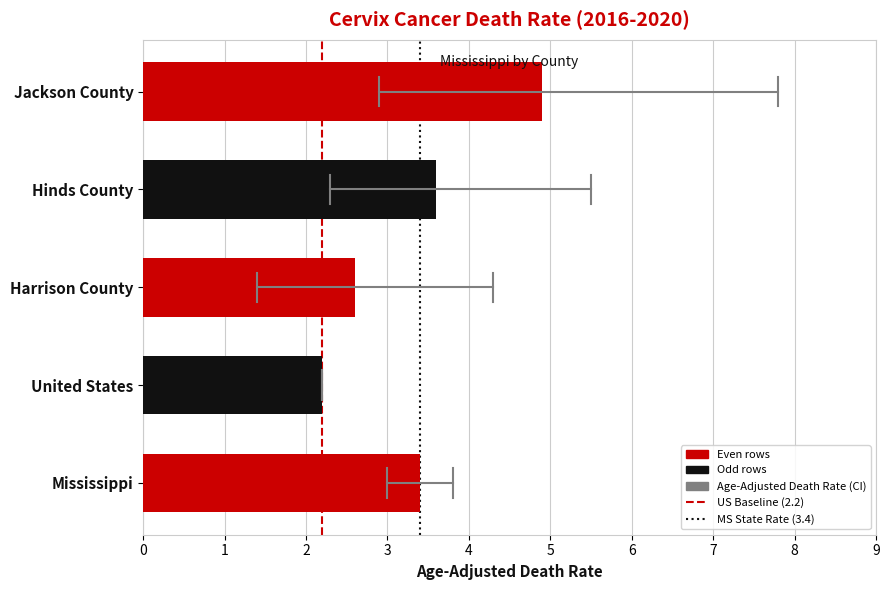

Count the number of categories in the chart.

5